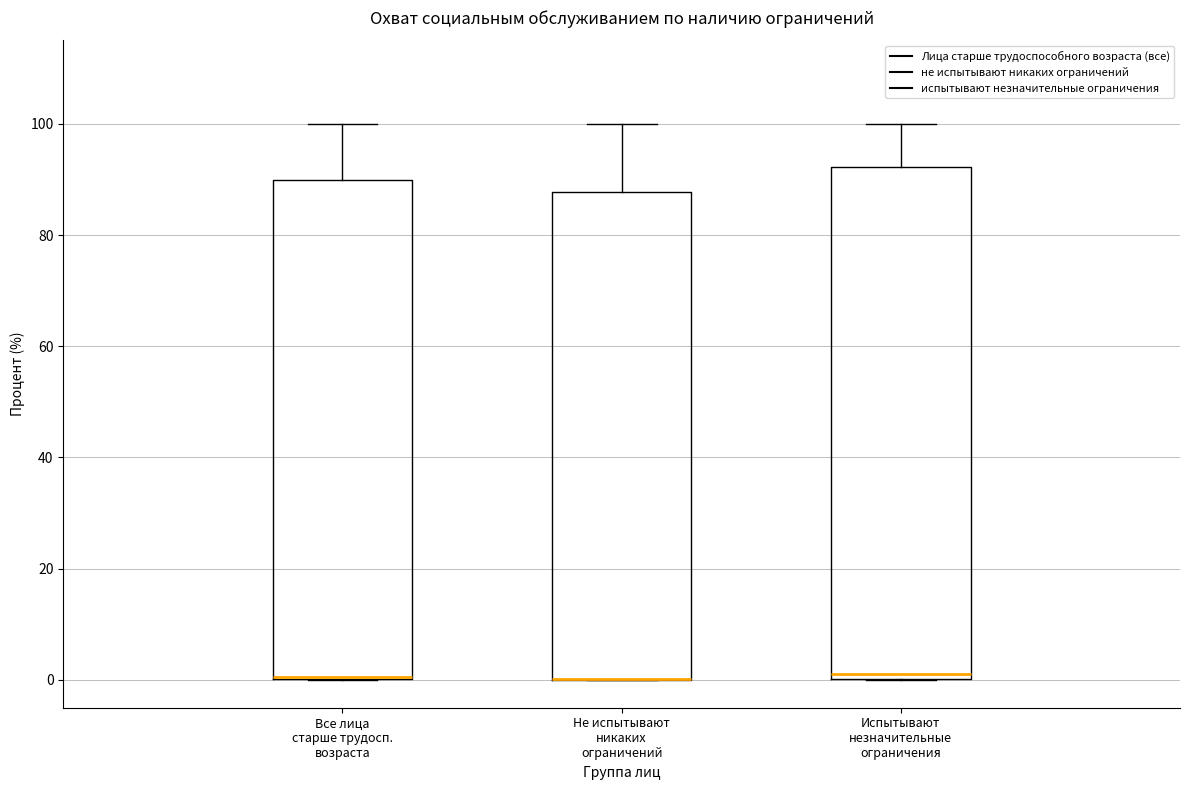

Comparing the boxes themselves (not the whiskers), which one is the tallest?

Испытывают незначительные ограничения